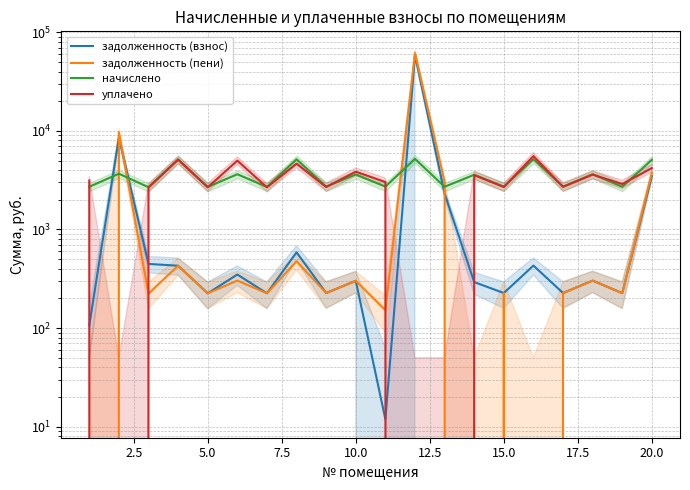

Between 7.5 and 15.0, which series saw the biggest shift?

начислено